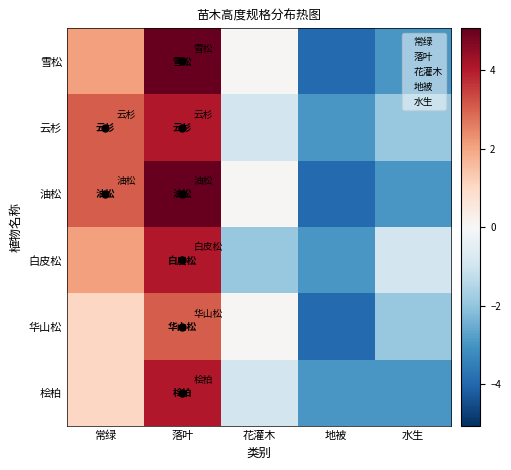

Between 常绿 and 落叶, which is larger?

落叶